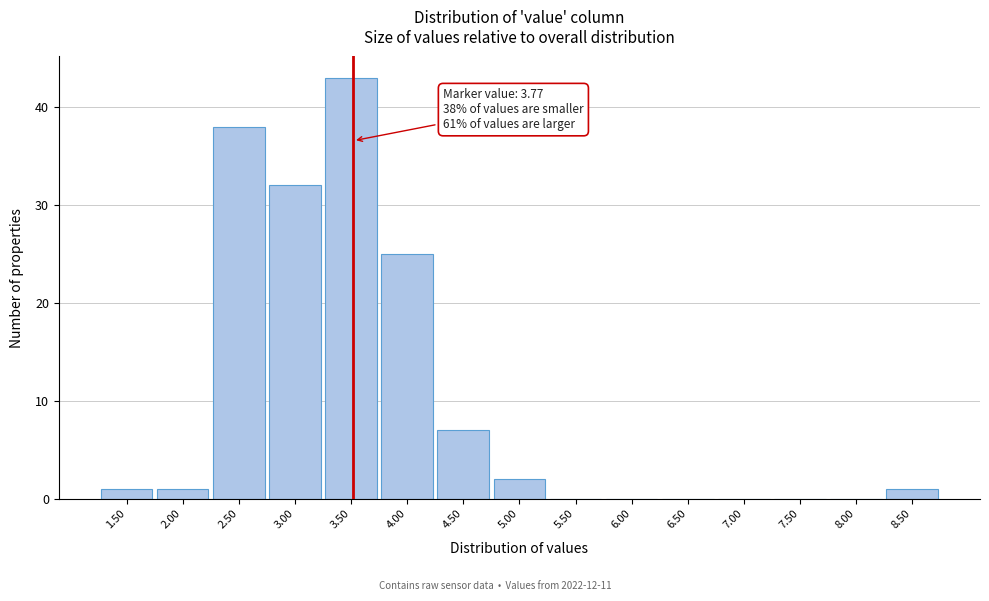

Reading left to right, what are all the values shown in this chart?

1.50=1	2.00=1	2.50=38	3.00=32	3.50=43	4.00=25	4.50=7	5.00=2	5.50=0	6.00=0	6.50=0	7.00=0	7.50=0	8.00=0	8.50=1